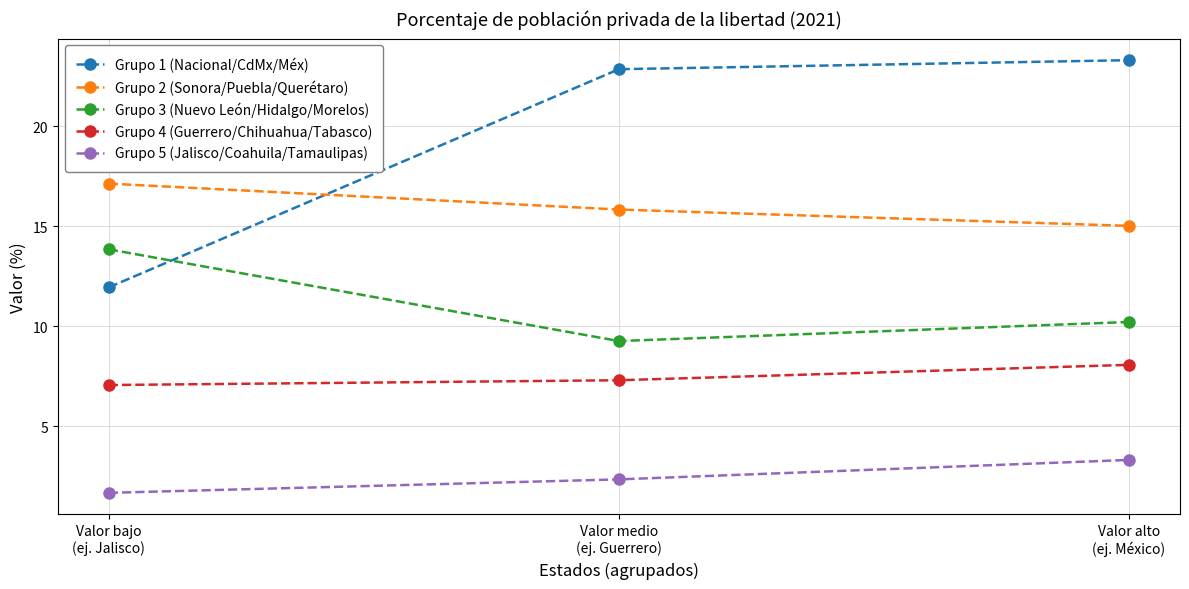

Is it true that Grupo 5 (Jalisco/Coahuila/Tamaulipas) equals 5.6 at Valor alto
(ej. México)?

False